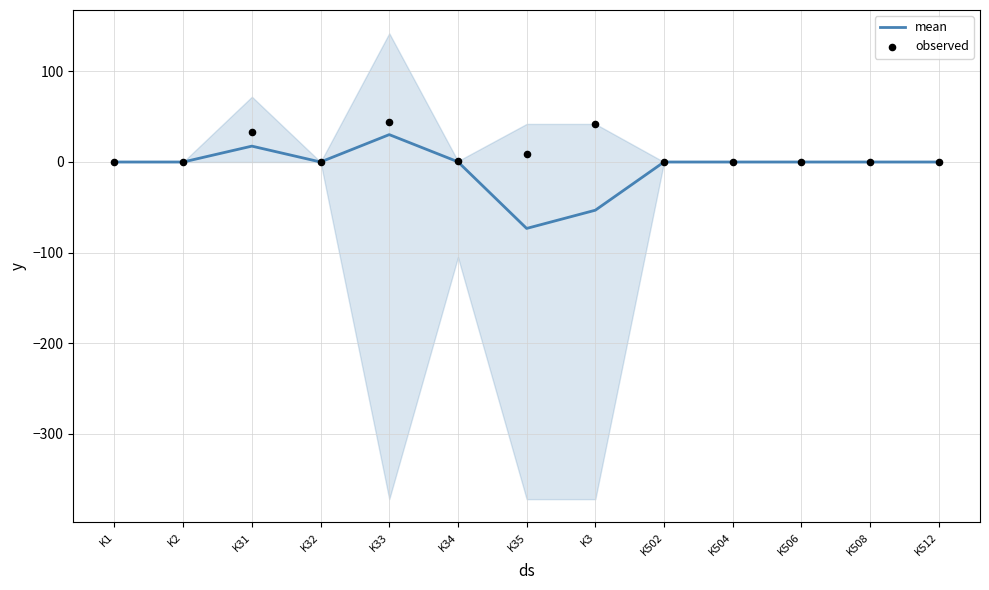

Which series reaches the maximum Y coordinate?

observed